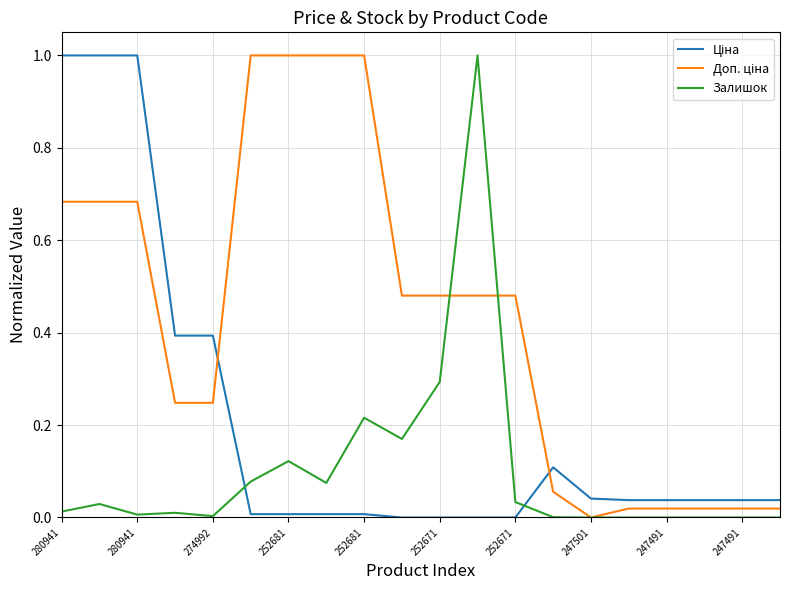

What is the greatest value displayed?

1.0